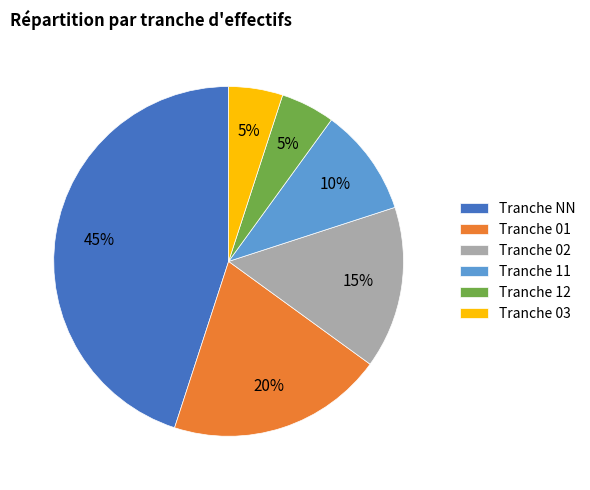

To the nearest percent, what is the average slice percentage?

17%